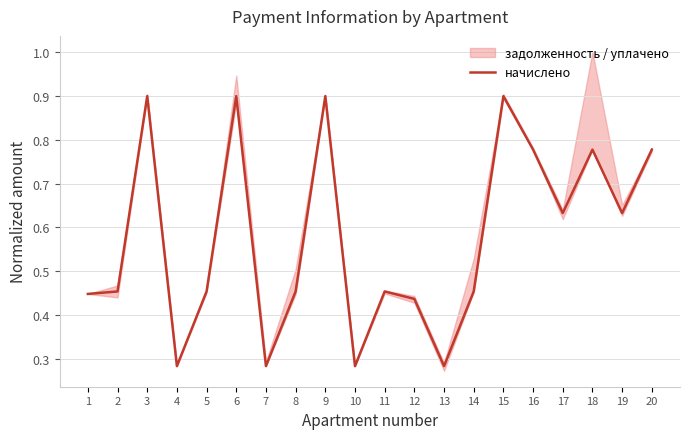

The chart shows a value of 0.1 at 7. True or false?

False